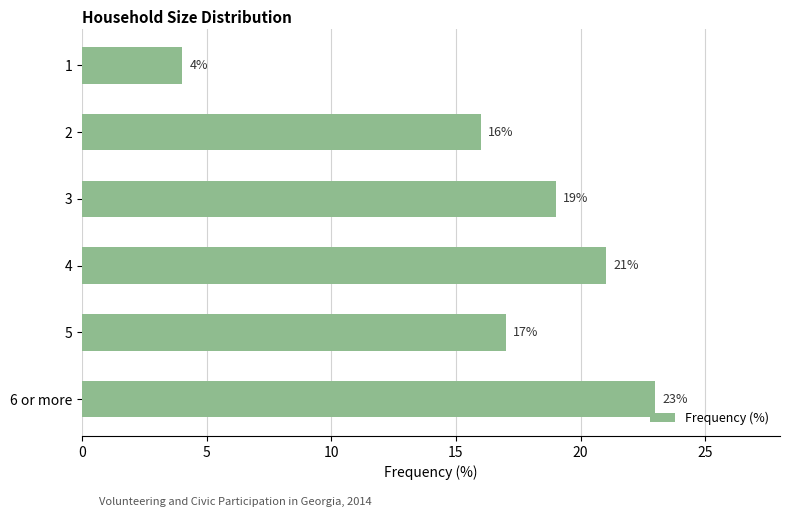

How many bars are there in total?

6